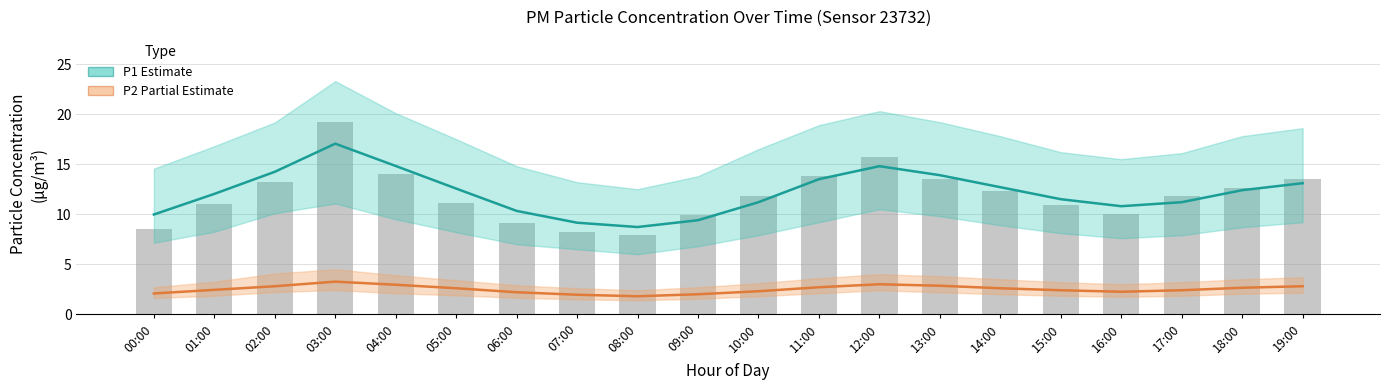

List the labels in order of P2 (PM2.5) value, smallest first.

08:00, 07:00, 09:00, 00:00, 06:00, 16:00, 10:00, 15:00, 17:00, 01:00, 05:00, 14:00, 18:00, 11:00, 02:00, 19:00, 13:00, 04:00, 12:00, 03:00